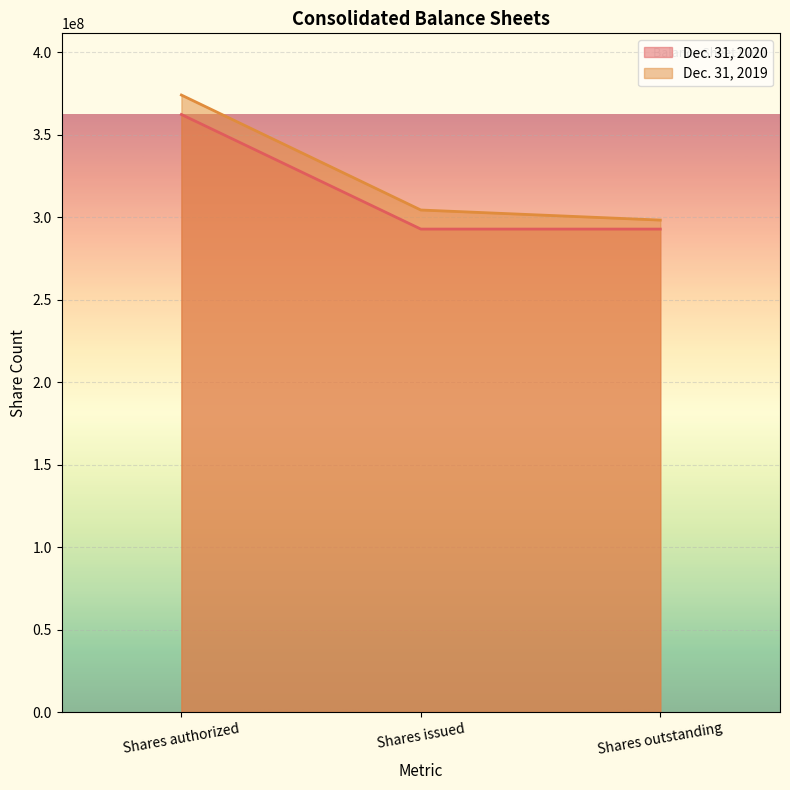

The Dec. 31, 2020 series shows 292876570 at Shares issued. True or false?

True